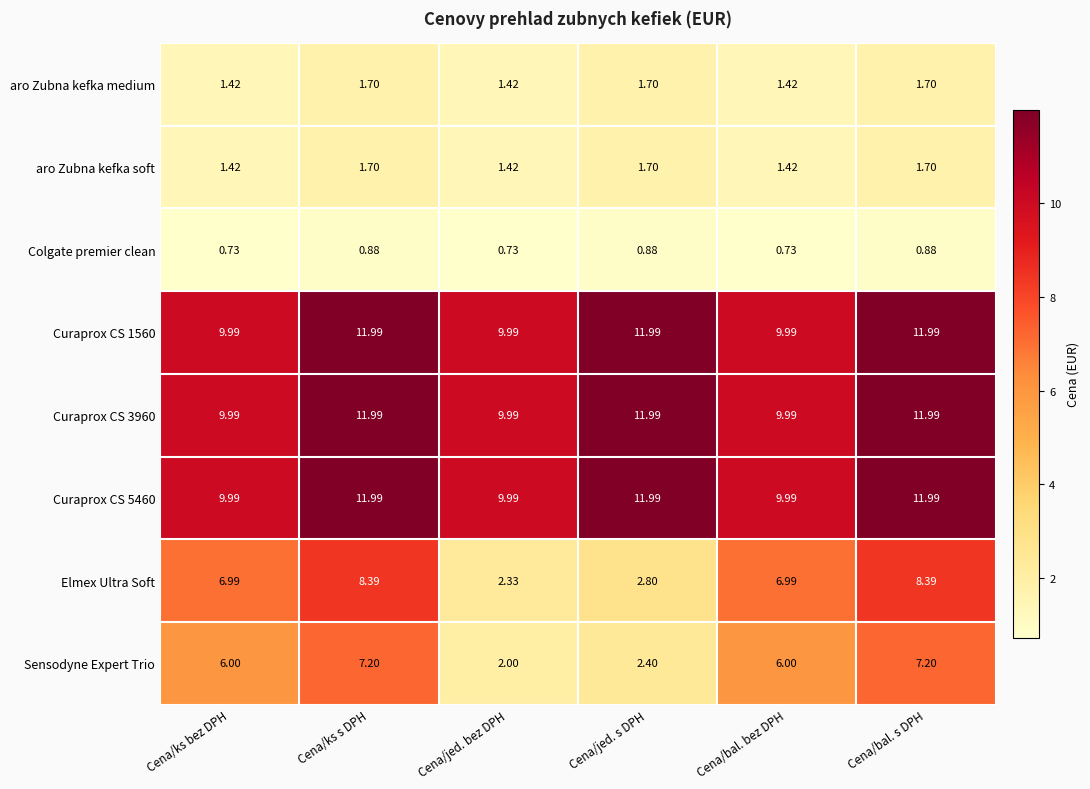

Which series has the largest range (max minus min)?

Elmex Ultra Soft